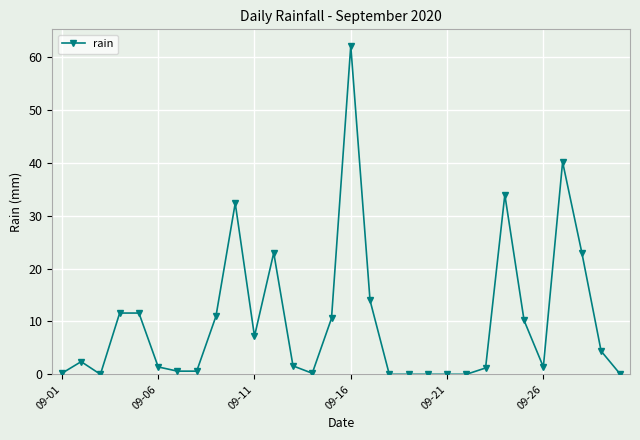

What is the value of the 5th point from the left?

11.6